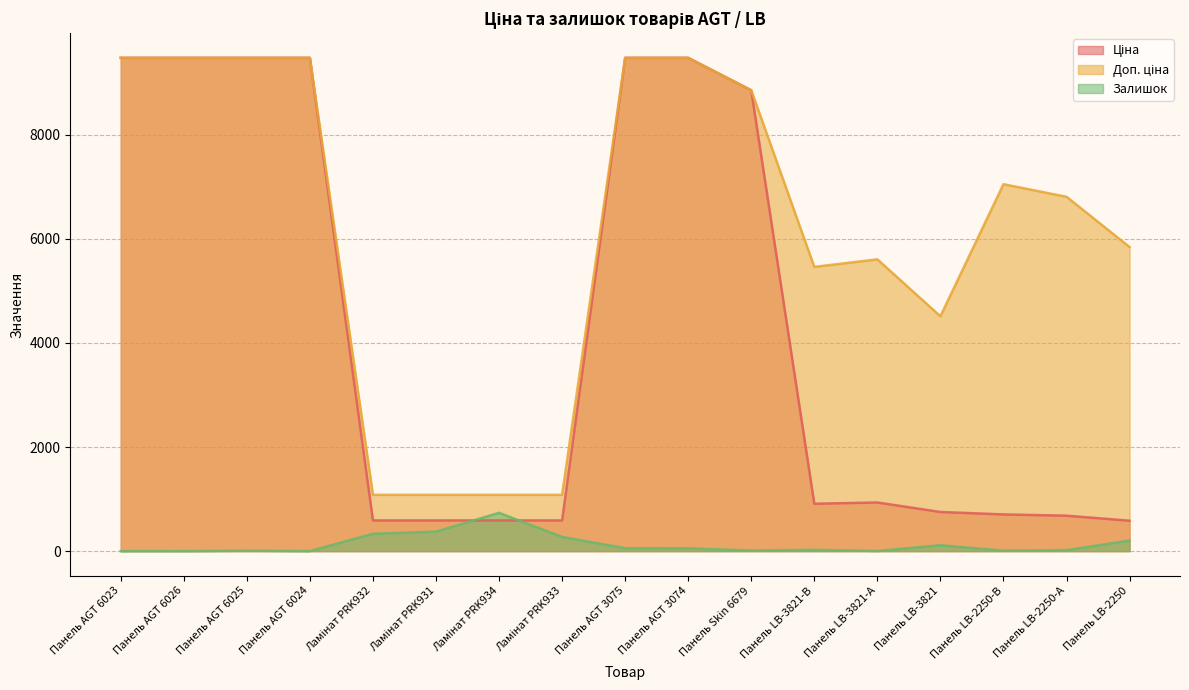

What is the difference between the Ціна values at Панель AGT 6025 and Панель LB-3821-В?

8569.7